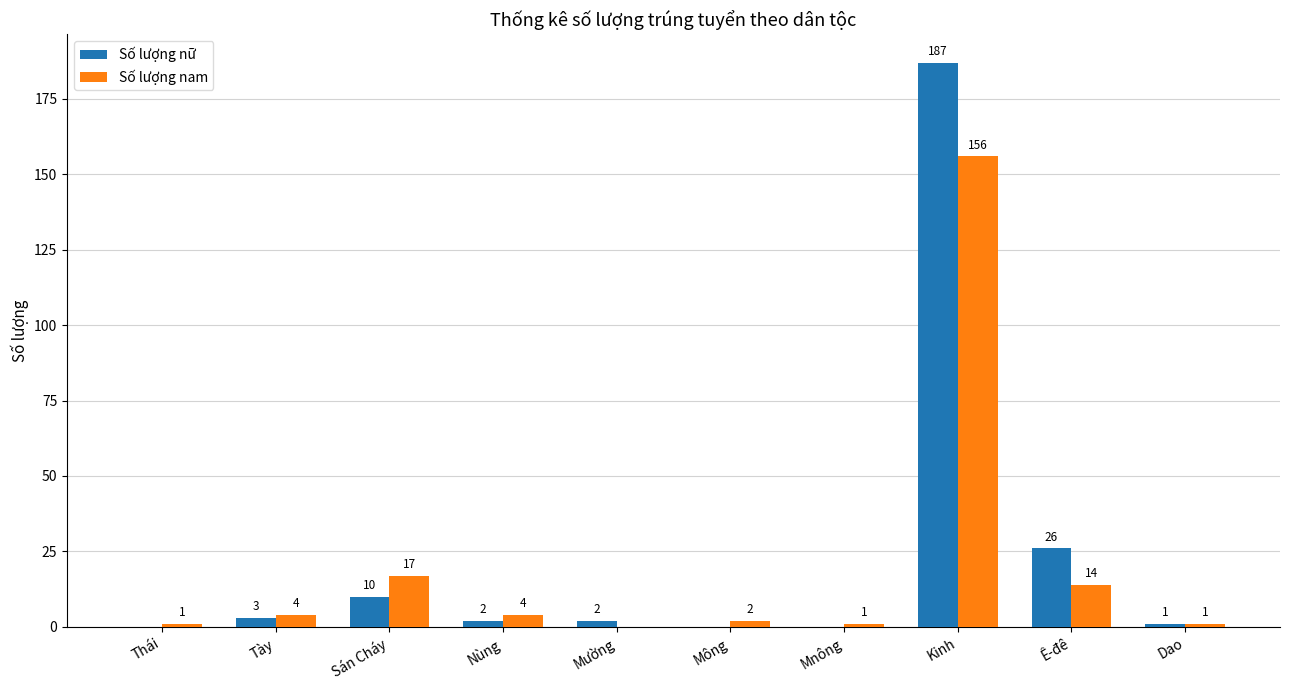

Reading right to left, list all the values displayed in this chart.

Số lượng nữ: 1	26	187	0	0	2	2	10	3	0
Số lượng nam: 1	14	156	1	2	0	4	17	4	1